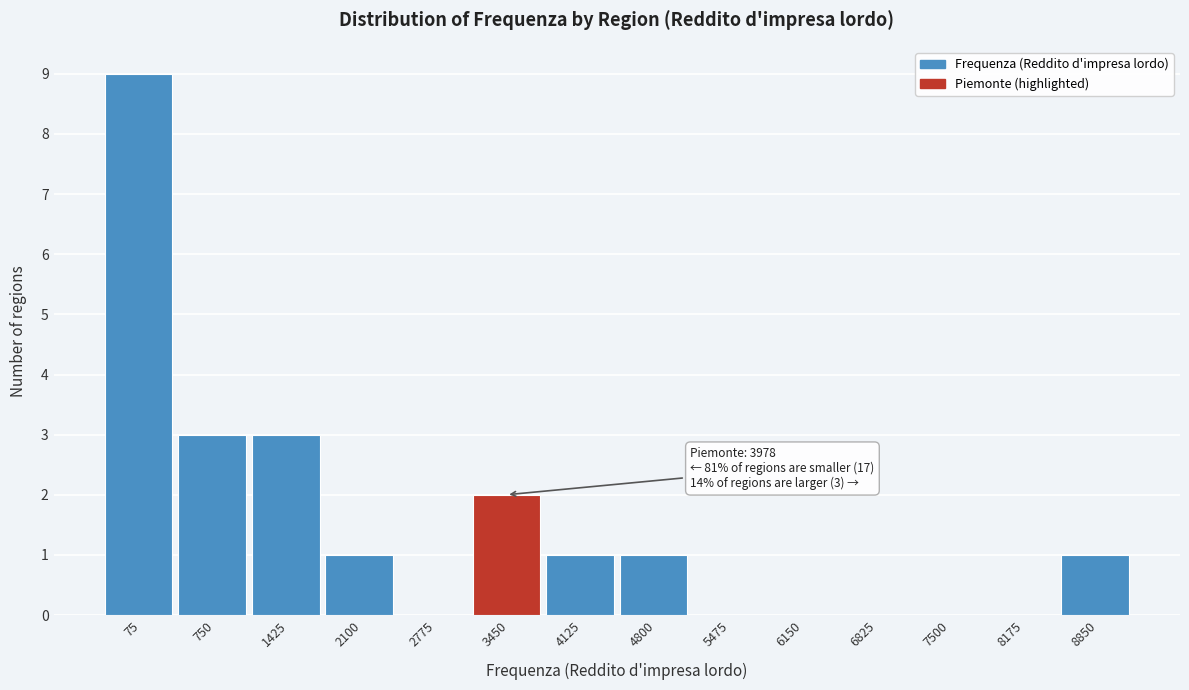

Reading left to right, transcribe all the data shown in this chart.

75=9	750=3	1425=3	2100=1	2775=0	3450=2	4125=1	4800=1	5475=0	6150=0	6825=0	7500=0	8175=0	8850=1